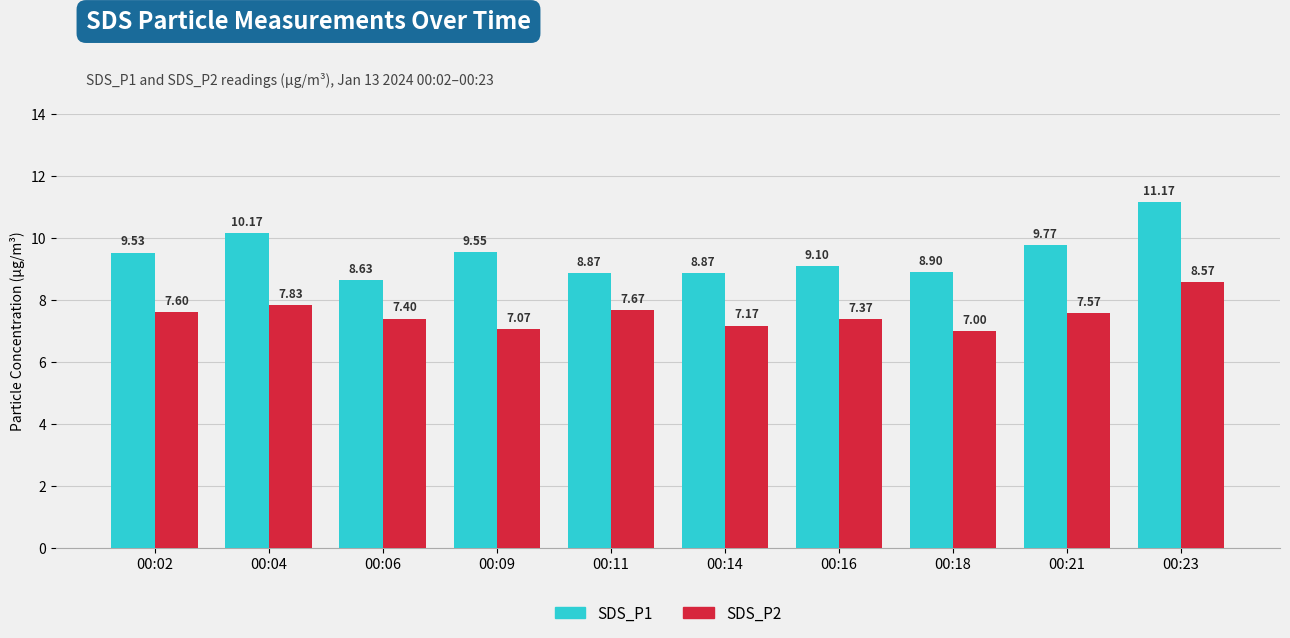

What is the difference between the SDS_P2 values at 00:11 and 00:14?

0.5